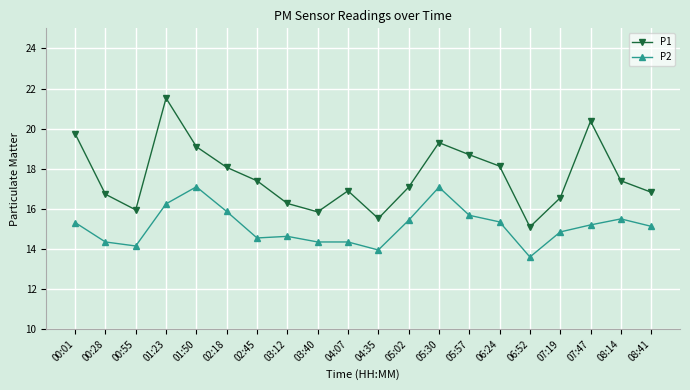

At which category is the sum across all series the highest?

01:23